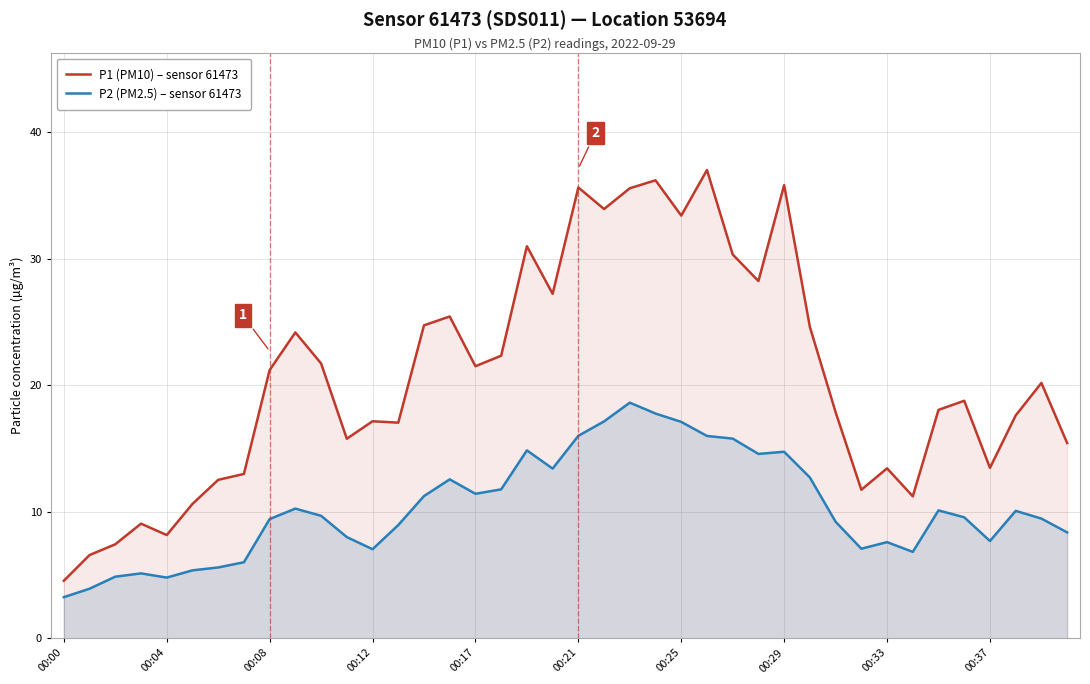

What is the total value across all series at 00:37?

21.1